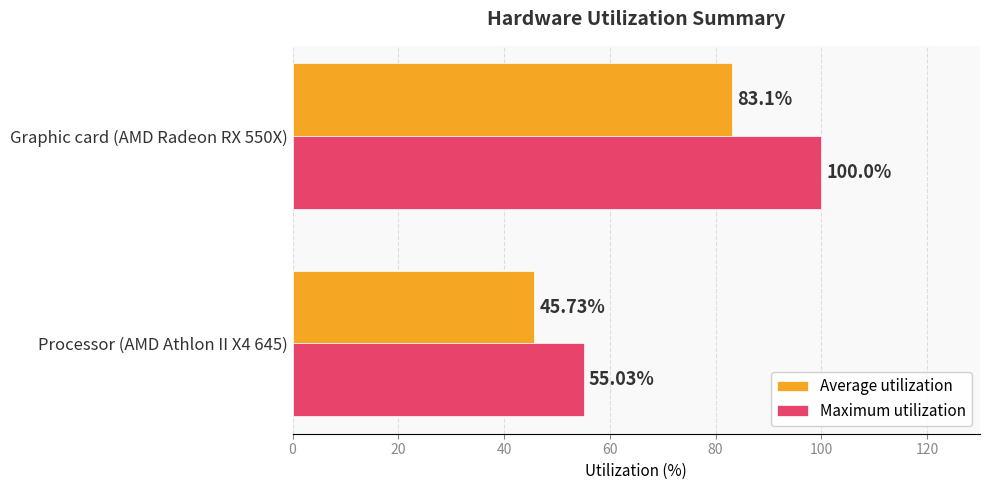

Is the value of Maximum utilization at Graphic card (AMD Radeon RX 550X) greater than the value of Average utilization at Processor (AMD Athlon II X4 645)?

Yes